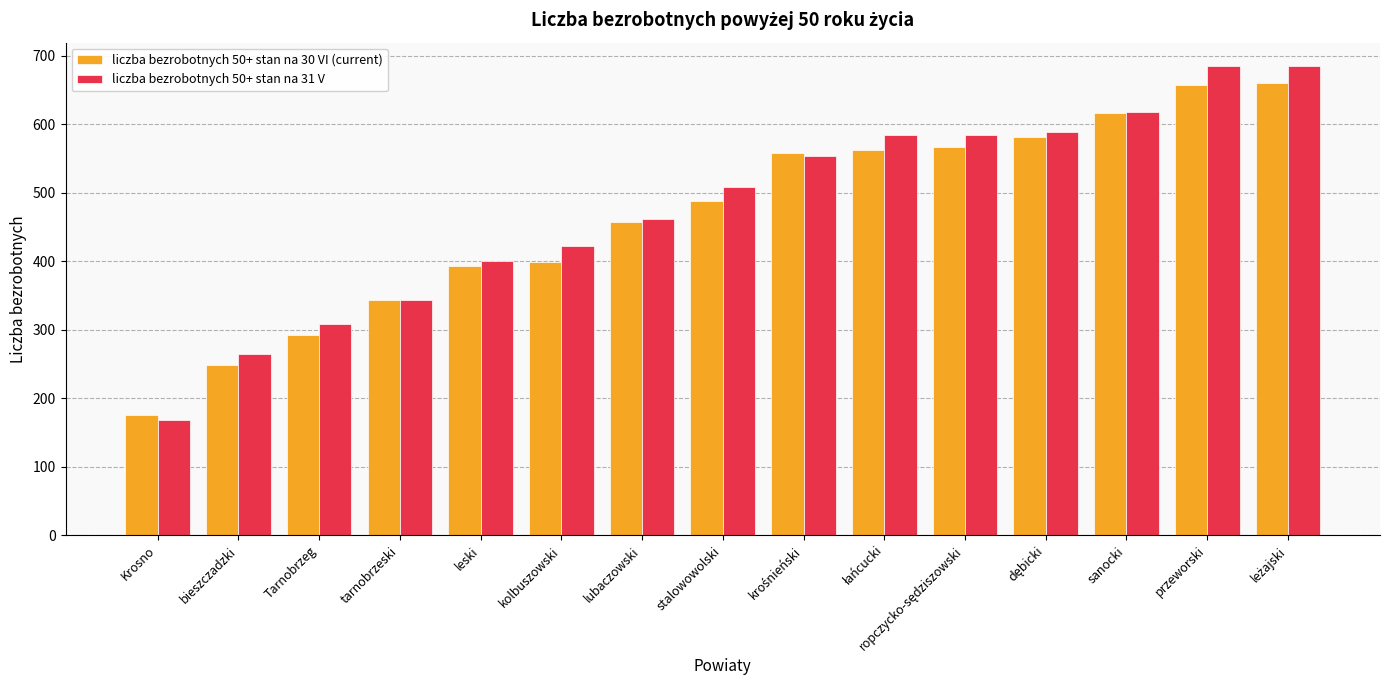

Which series has the largest total across all categories?

liczba bezrobotnych 50+ stan na 31 V